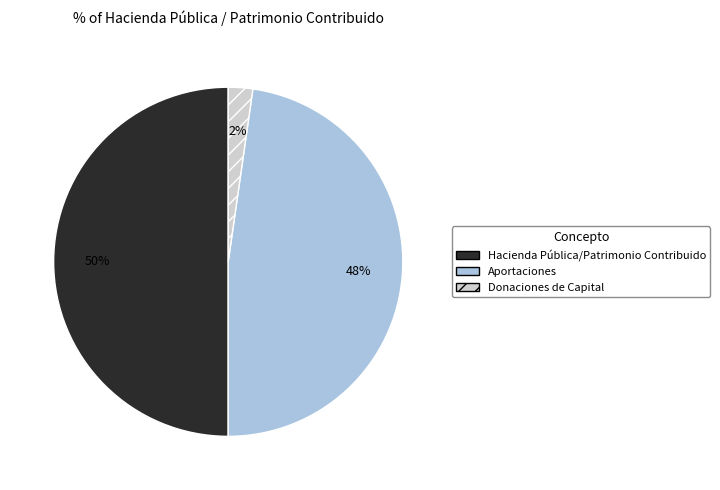

True or false: Donaciones de Capital accounts for 12% of the total.

False